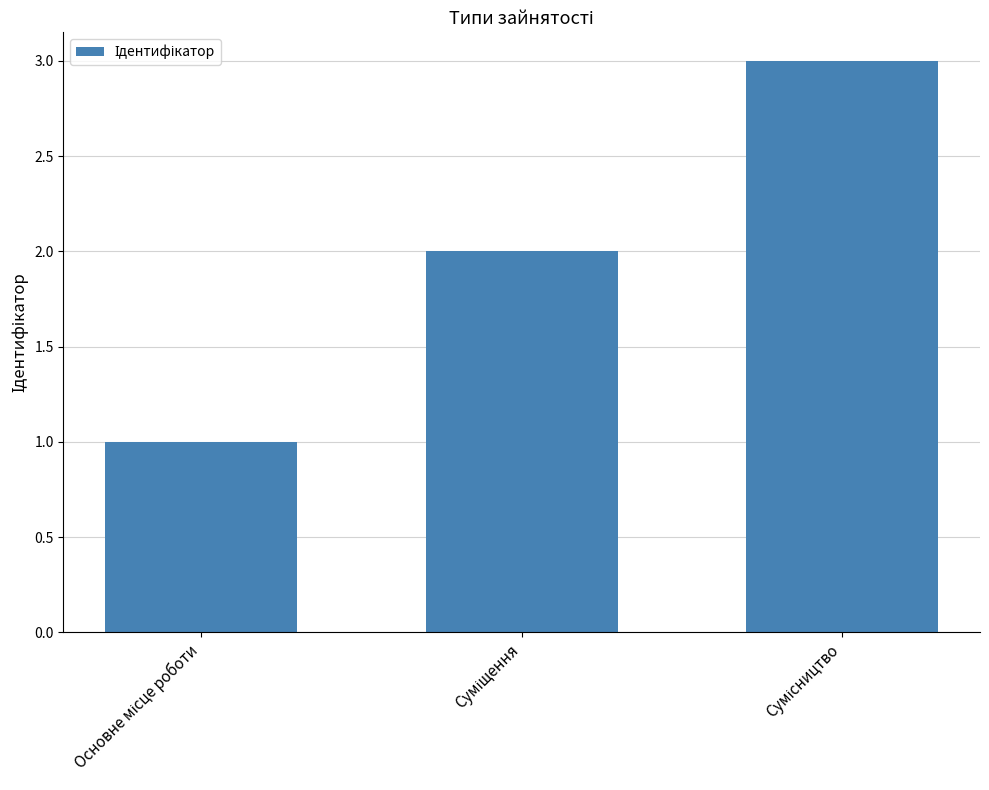

What is the sum of all values?

6